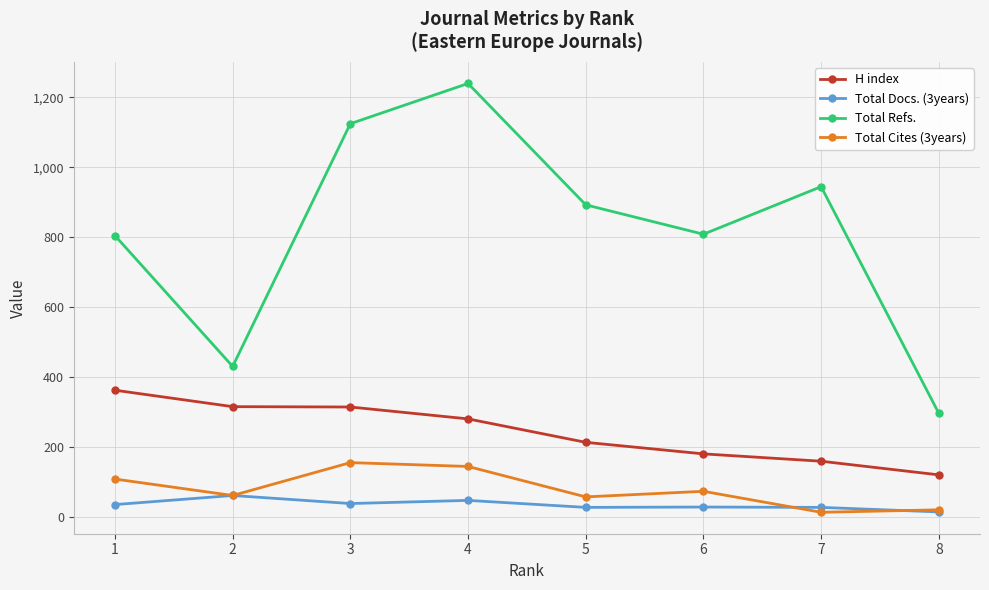

What is the approximate value of Total Refs. at 1, to the nearest 100?

800